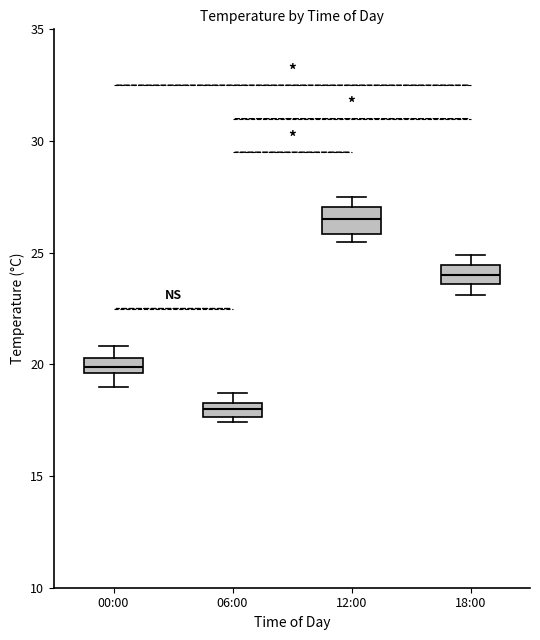

Which box has the highest median line?

12:00